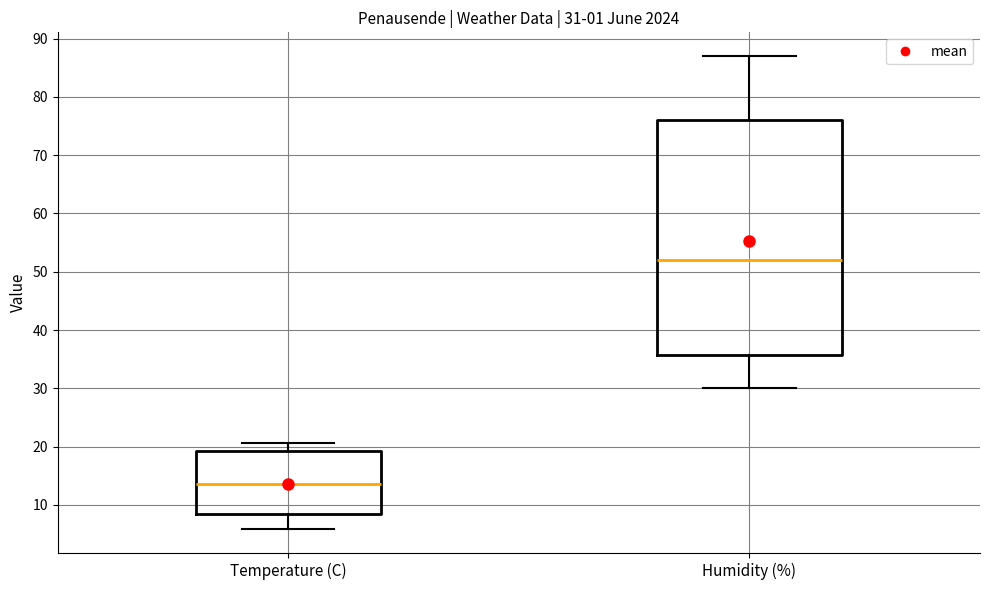

Which box is the tallest, from its lower edge to its upper edge?

Humidity (%)